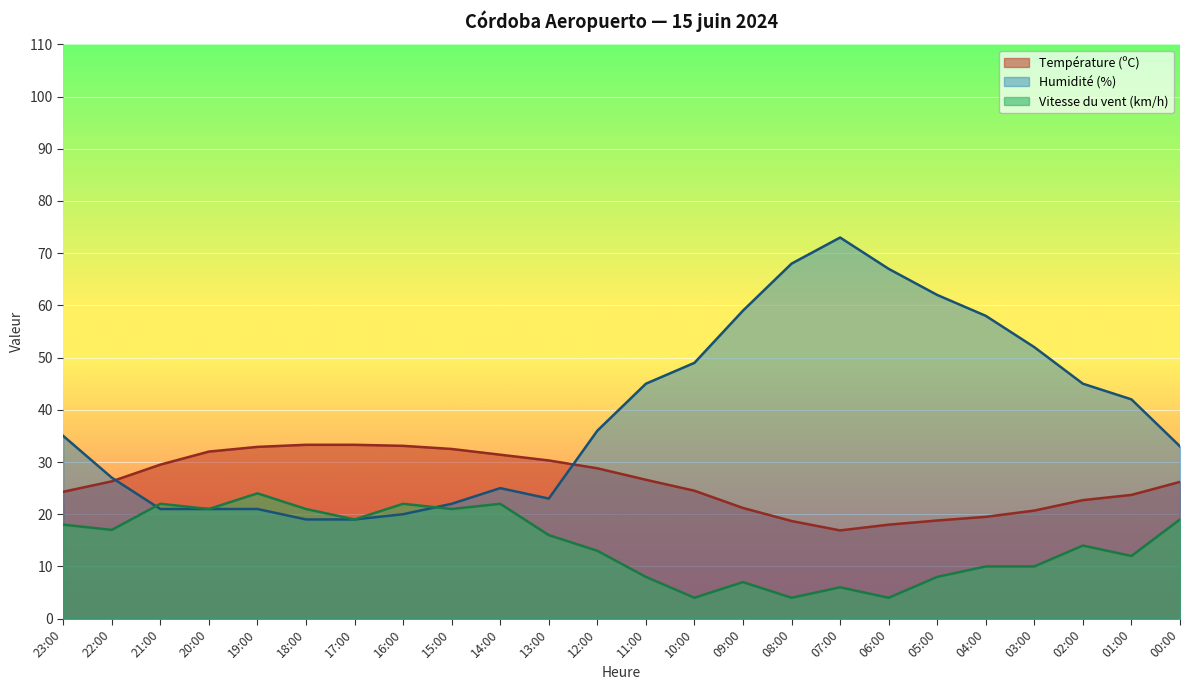

What is the spread (max minus min) of values at 23:00?

17.0